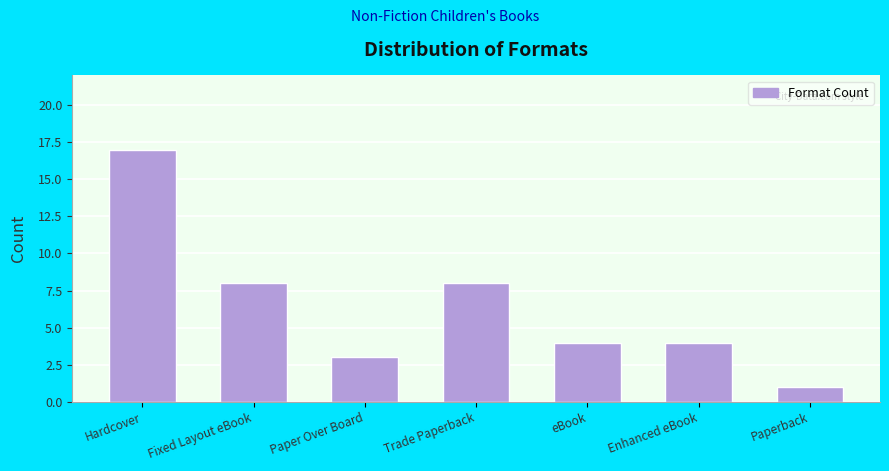

Reading right to left, transcribe all the data shown in this chart.

1	4	4	8	3	8	17